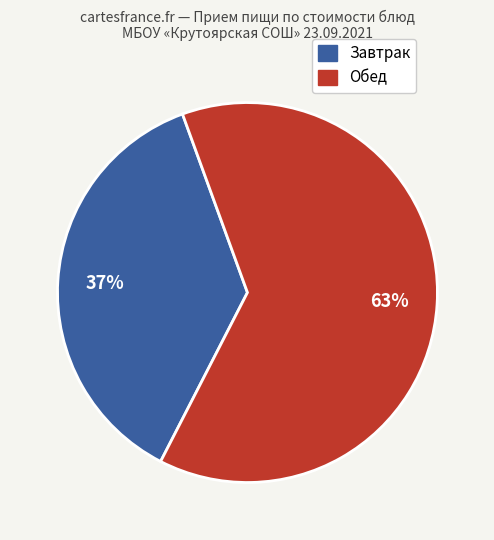

To the nearest percent, what is the average slice percentage?

50%